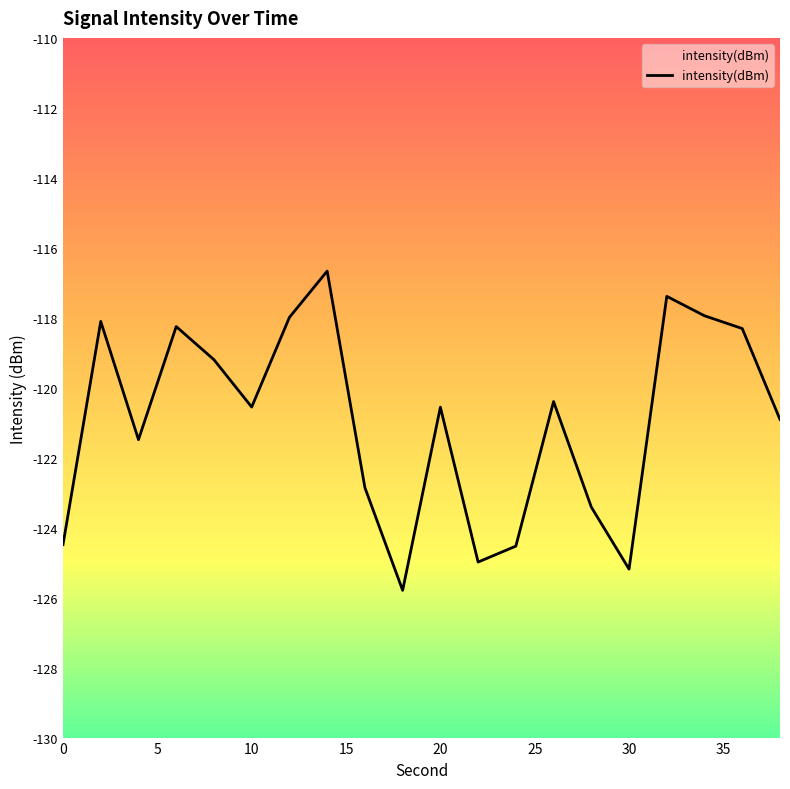

What is the sum of the values at 30 and 6?

-243.4